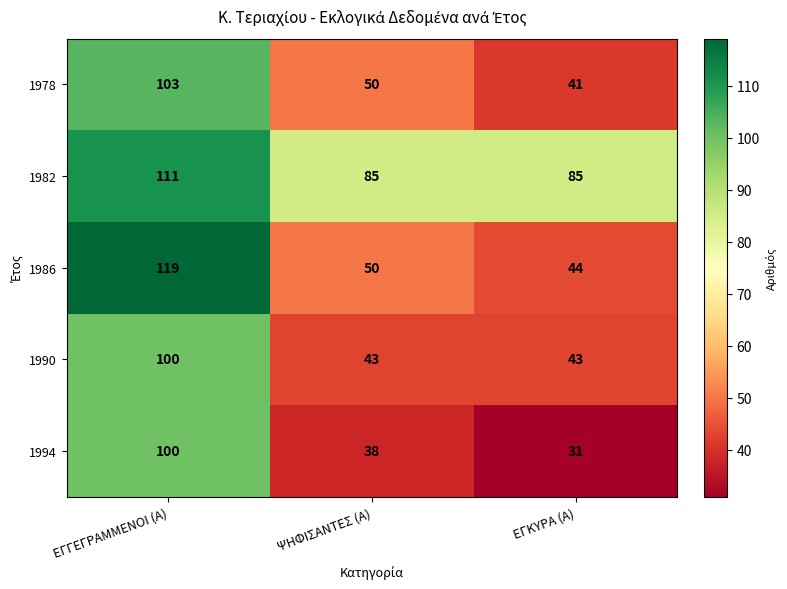

What is the greatest value displayed?

119